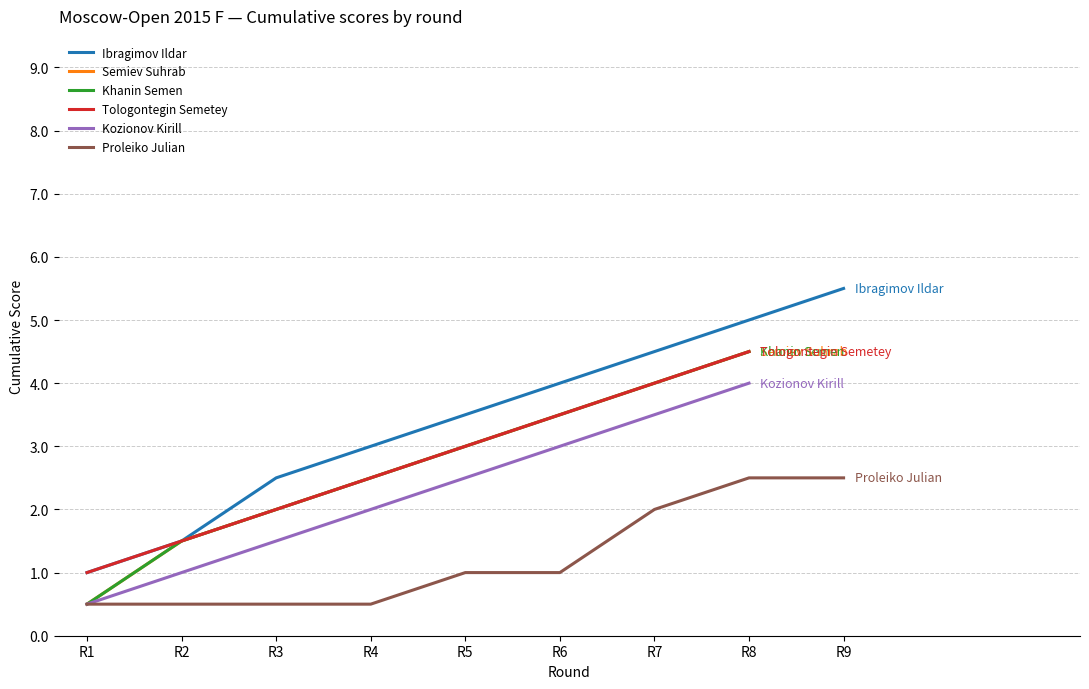

True or false: Proleiko Julian and Ibragimov Ildar intersect in this chart.

False